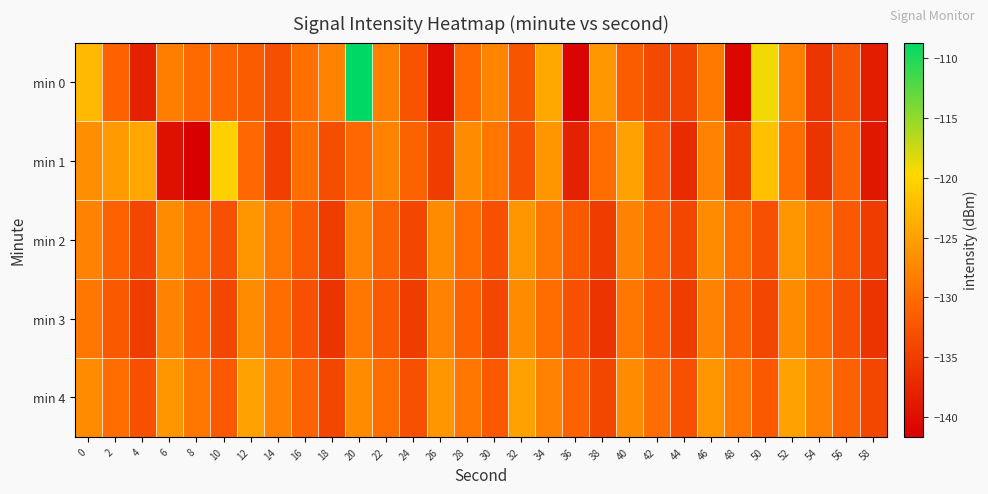

Reading right to left, transcribe all the data shown in this chart.

min 0: 58=-138.4	56=-132.5	54=-135.8	52=-128.4	50=-119.2	48=-140.9	46=-128.8	44=-134.2	42=-133.7	40=-131.7	38=-125.8	36=-141.1	34=-124.2	32=-132.4	30=-127.6	28=-130.3	26=-140.4	24=-132.5	22=-128.2	20=-108.7	18=-127.9	16=-129.7	14=-133.1	12=-131.7	10=-130.7	8=-130.2	6=-128.3	4=-138.0	2=-131.0	0=-122.7
min 1: 58=-139.0	56=-131.0	54=-136.0	52=-130.0	50=-122.0	48=-135.0	46=-128.0	44=-137.0	42=-132.0	40=-125.0	38=-130.0	36=-138.0	34=-126.0	32=-133.0	30=-129.0	28=-127.0	26=-135.0	24=-131.0	22=-128.0	20=-130.5	18=-133.2	16=-129.7	14=-134.9	12=-130.6	10=-120.4	8=-141.7	6=-139.9	4=-124.4	2=-125.6	0=-126.8
min 2: 58=-135.0	56=-132.0	54=-129.0	52=-126.0	50=-133.0	48=-130.0	46=-127.0	44=-134.0	42=-131.0	40=-128.0	38=-135.0	36=-132.0	34=-129.0	32=-126.0	30=-133.0	28=-130.0	26=-127.0	24=-134.0	22=-131.0	20=-128.0	18=-135.0	16=-132.0	14=-129.0	12=-126.0	10=-133.0	8=-130.0	6=-127.0	4=-134.0	2=-131.0	0=-128.0
min 3: 58=-136.0	56=-133.0	54=-130.0	52=-127.0	50=-134.0	48=-131.0	46=-128.0	44=-135.0	42=-132.0	40=-129.0	38=-136.0	36=-133.0	34=-130.0	32=-127.0	30=-134.0	28=-131.0	26=-128.0	24=-135.0	22=-132.0	20=-129.0	18=-136.0	16=-133.0	14=-130.0	12=-127.0	10=-134.0	8=-131.0	6=-128.0	4=-135.0	2=-132.0	0=-129.0
min 4: 58=-134.0	56=-131.0	54=-128.0	52=-125.0	50=-132.0	48=-129.0	46=-126.0	44=-133.0	42=-130.0	40=-127.0	38=-134.0	36=-131.0	34=-128.0	32=-125.0	30=-132.0	28=-129.0	26=-126.0	24=-133.0	22=-130.0	20=-127.0	18=-134.0	16=-131.0	14=-128.0	12=-125.0	10=-132.0	8=-129.0	6=-126.0	4=-133.0	2=-130.0	0=-127.0